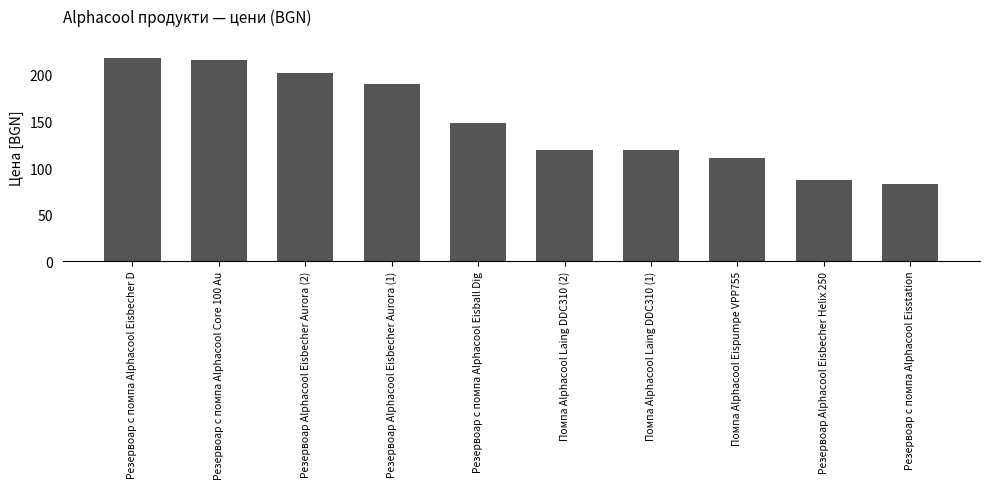

What is the greatest value displayed?

218.6